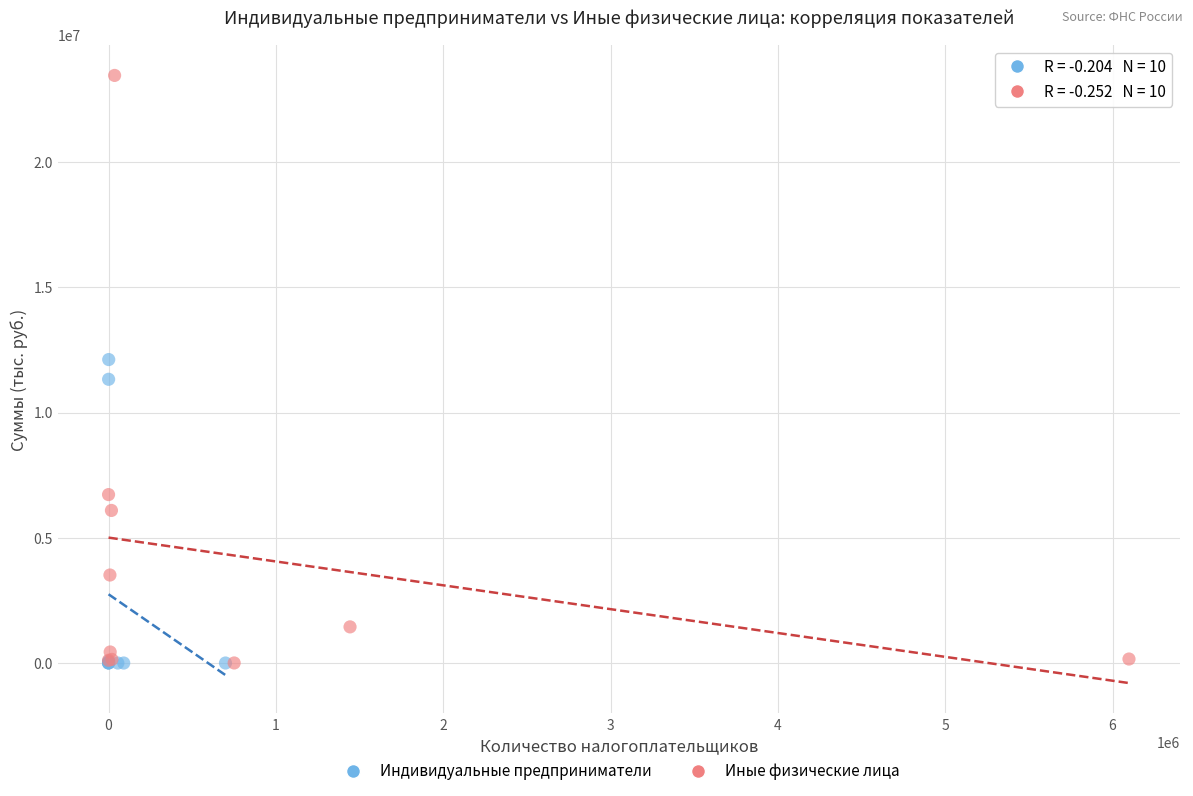

Which series contains the highest Y value?

Иные физические лица